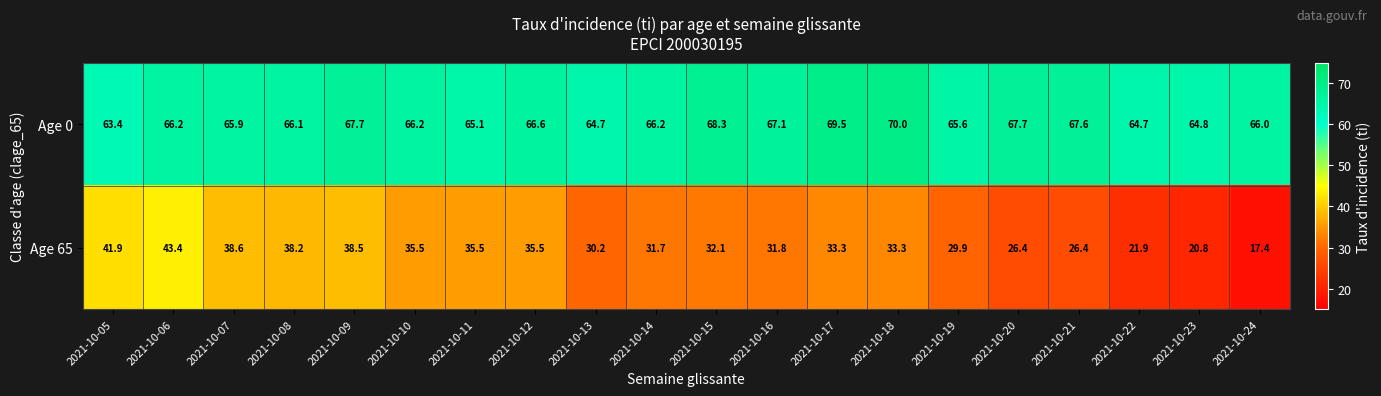

Which series has the largest total across all categories?

Age 0